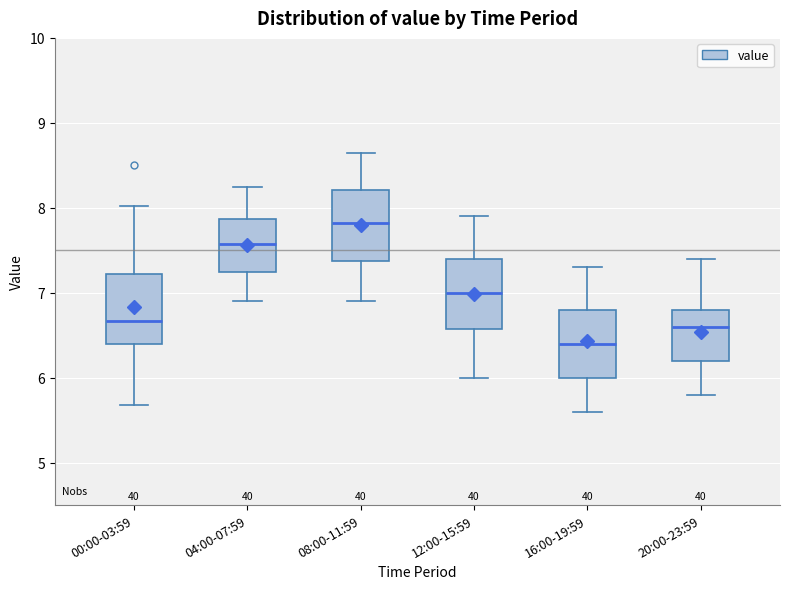

Reading left to right, read every box against the y-axis: the position of its median line, the range the box covers, and the ends of its whiskers. The values are not printed on the chart, so give them approximately, as read against the axis.

00:00-03:59: median 6.7, box 6.4 to 7.2, whiskers 5.7 to 8.0
04:00-07:59: median 7.6, box 7.2 to 7.9, whiskers 6.9 to 8.3
08:00-11:59: median 7.8, box 7.4 to 8.2, whiskers 6.9 to 8.7
12:00-15:59: median 7.0, box 6.6 to 7.4, whiskers 6.0 to 7.9
16:00-19:59: median 6.4, box 6.0 to 6.8, whiskers 5.6 to 7.3
20:00-23:59: median 6.6, box 6.2 to 6.8, whiskers 5.8 to 7.4